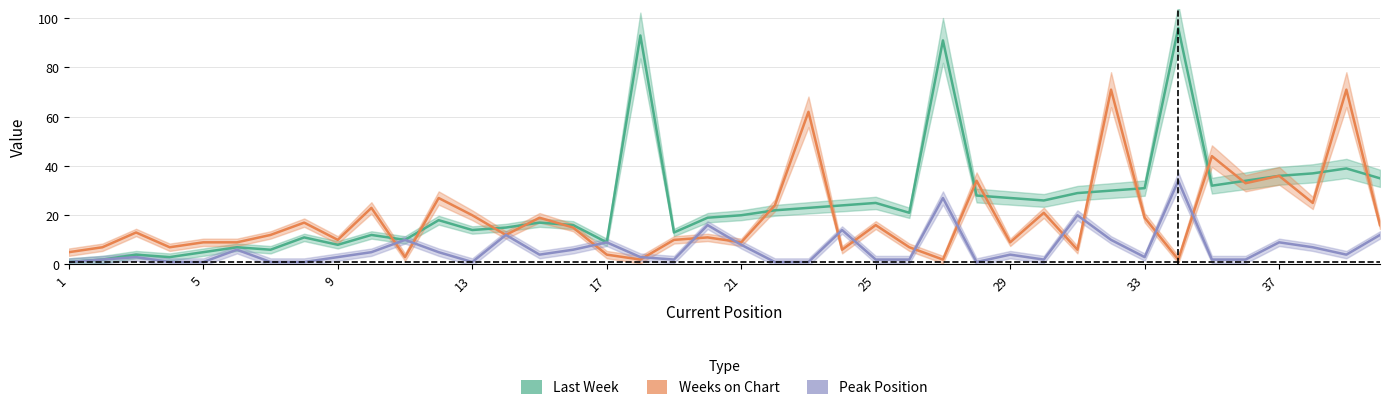

Reading left to right, transcribe all the data shown in this chart.

Last Week: 1	2	4	3	5	7	6	11	8	12	10	18	14	15	17	16	9	93	13	19	20	22	23	24	25	21	91	28	27	26	29	30	31	96	32	34	36	37	39	35
Weeks on Chart: 5	7	13	7	9	9	12	17	10	23	3	27	20	12	19	15	4	2	10	11	9	24	62	6	16	7	2	34	9	21	6	71	19	2	44	33	36	25	71	16
Peak Position: 1	2	3	1	1	6	1	1	3	5	10	5	1	12	4	6	9	3	2	16	8	1	1	14	2	2	27	1	4	2	20	10	3	34	2	2	9	7	4	12